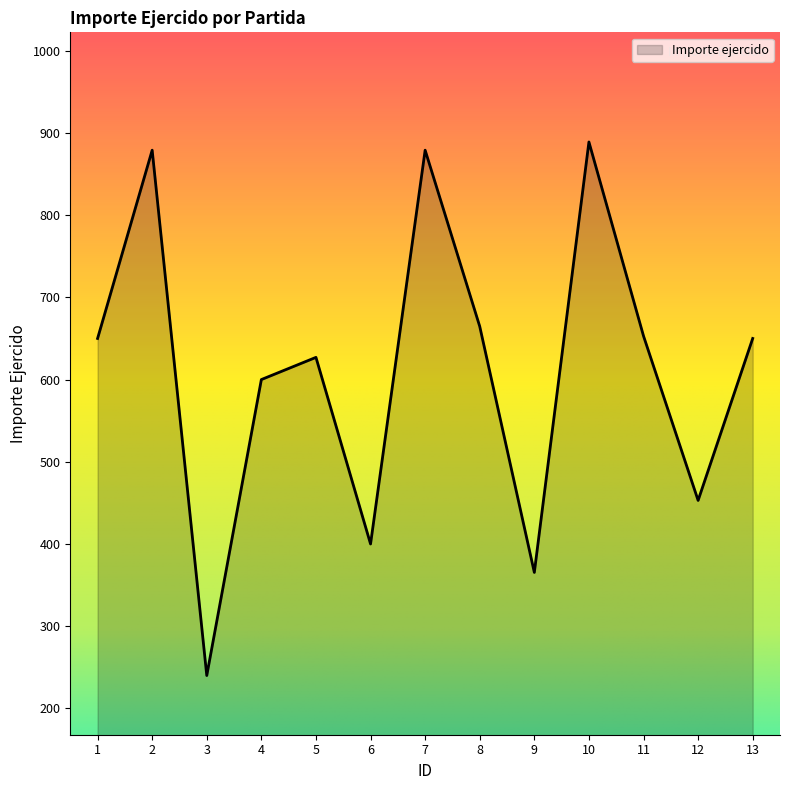

Which has a higher value, 13 or 10?

10